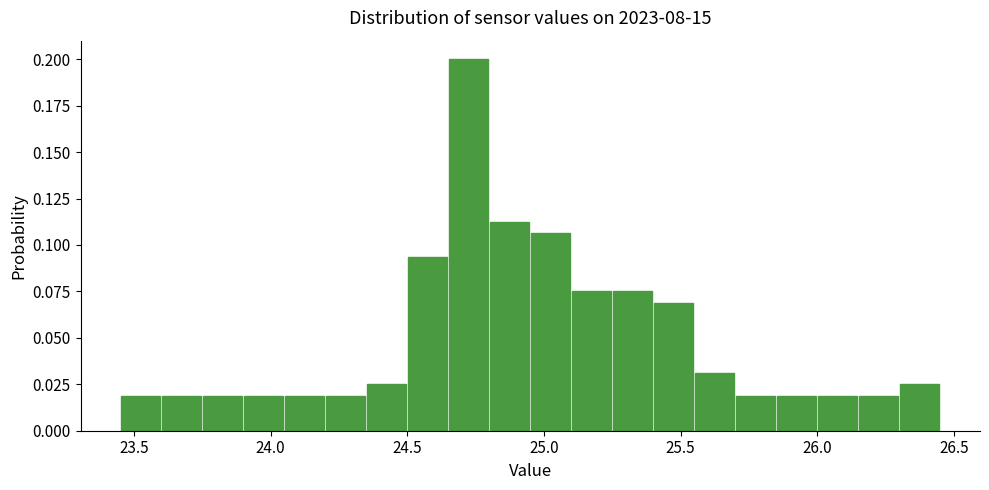

Read against the x-axis, roughly where is the centre of the tallest bar?

24.75